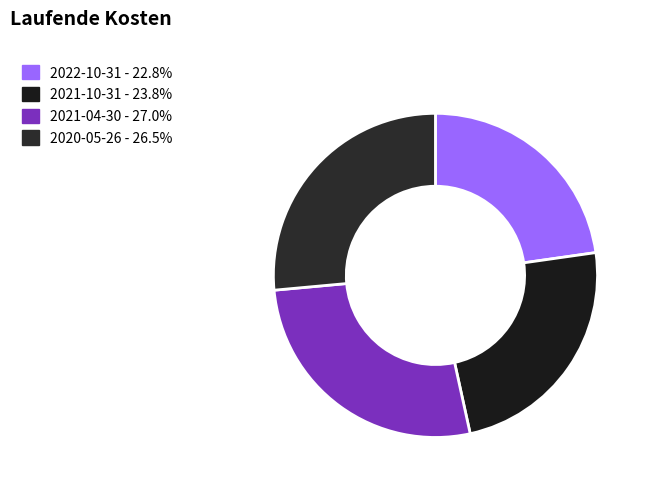

To the nearest percent, what is the difference between the largest and smallest slice percentages?

4%